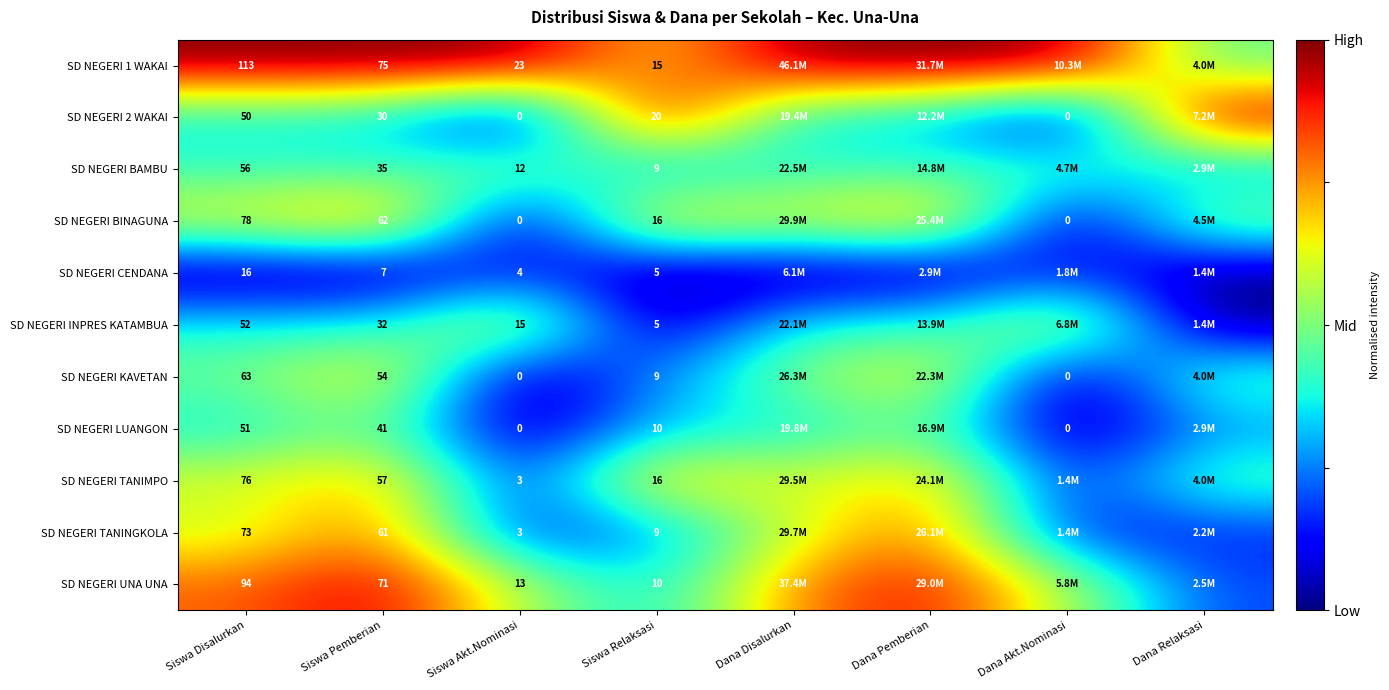

Count the number of data series in this chart.

11